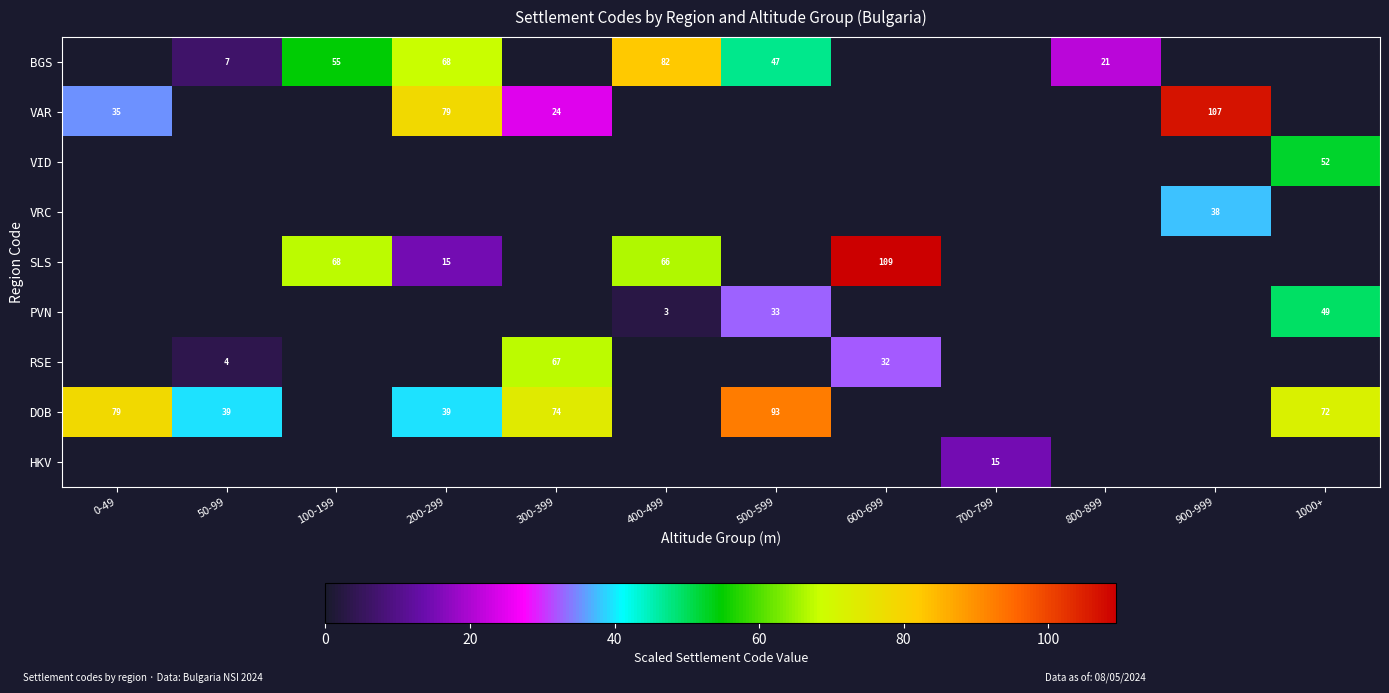

What is the difference between the DOB values at 300-399 and 50-99?

35